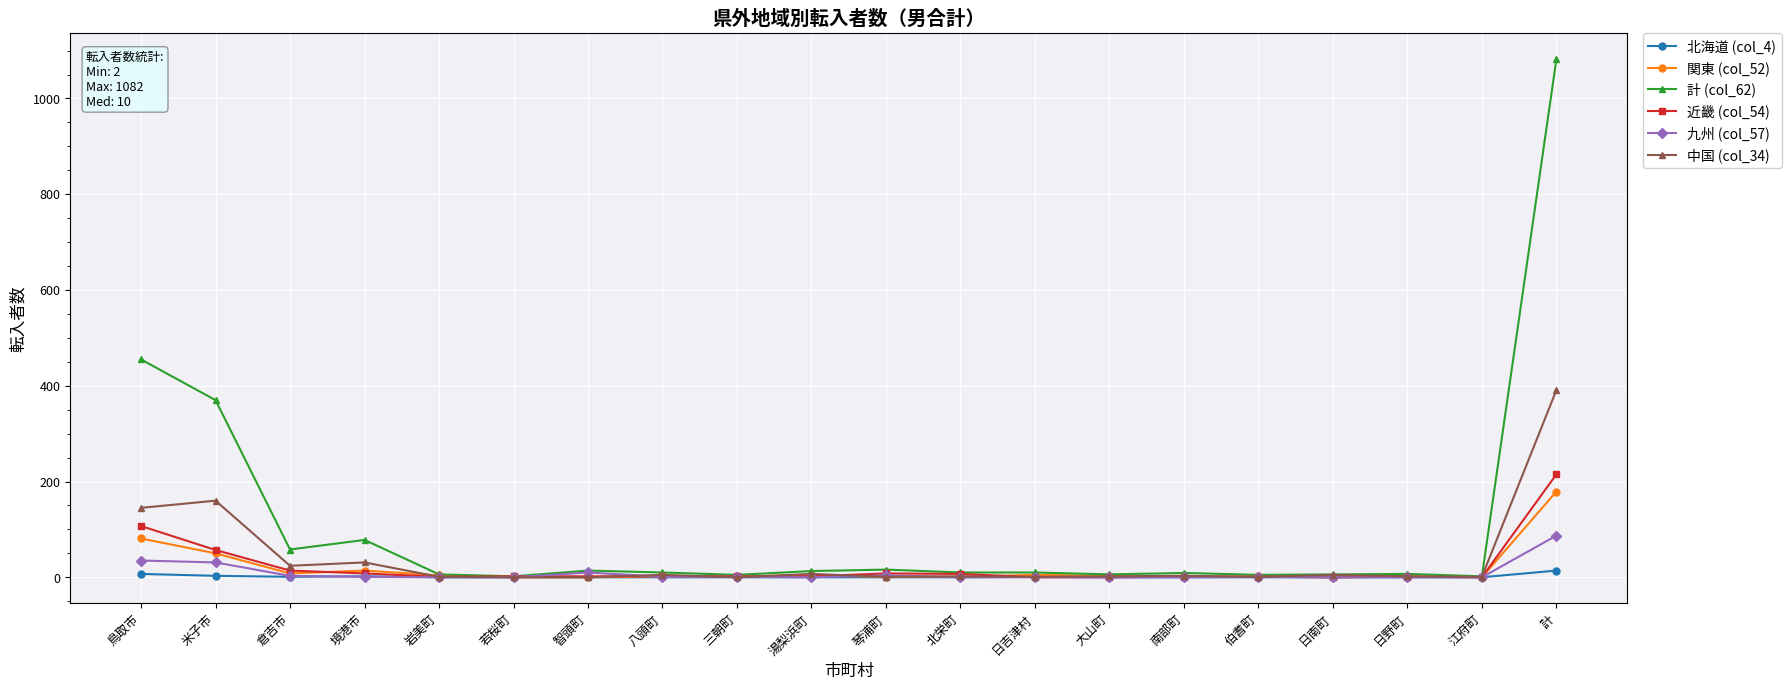

At which category is the sum across all series the highest?

計